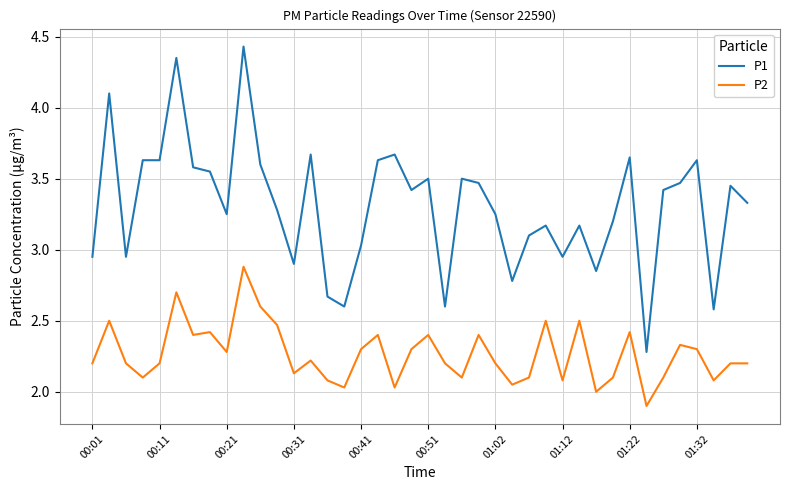

Which series has the largest range (max minus min)?

P1